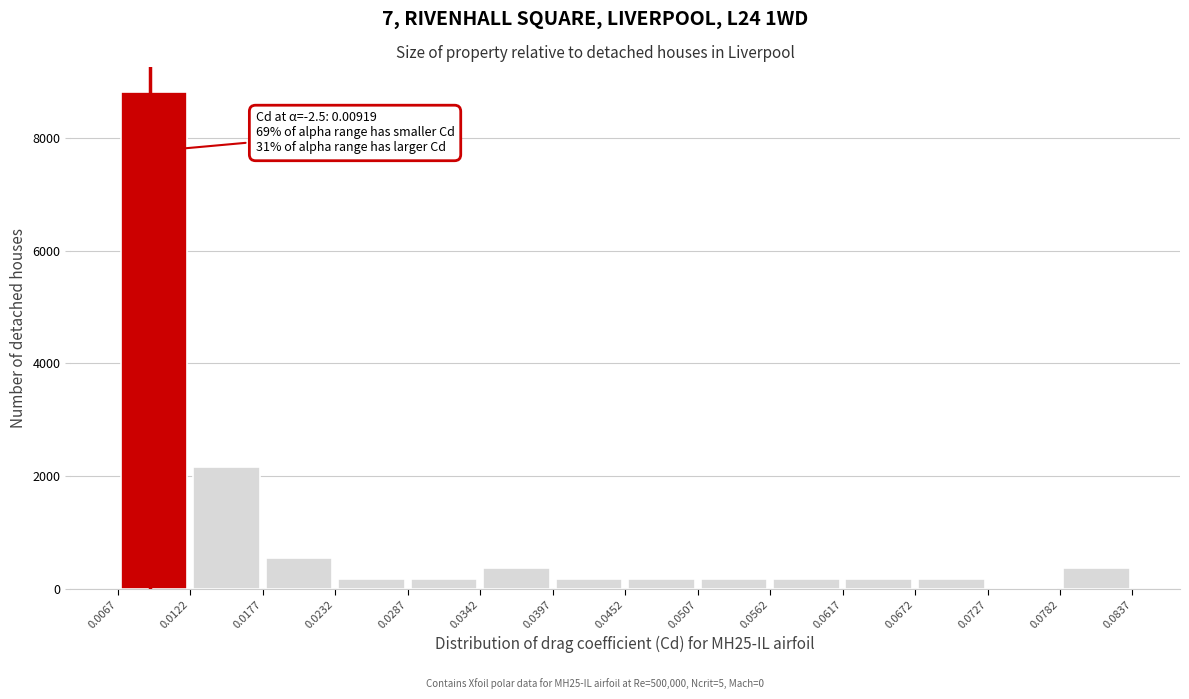

Which range on the x-axis has the tallest bar?

0.0067 to 0.0122